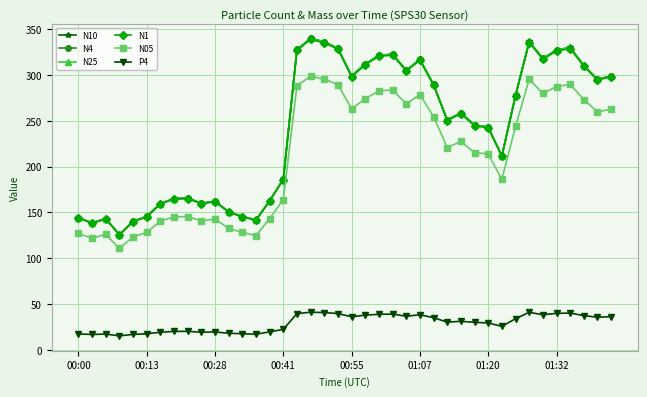

Which series has the widest spread of values?

N10